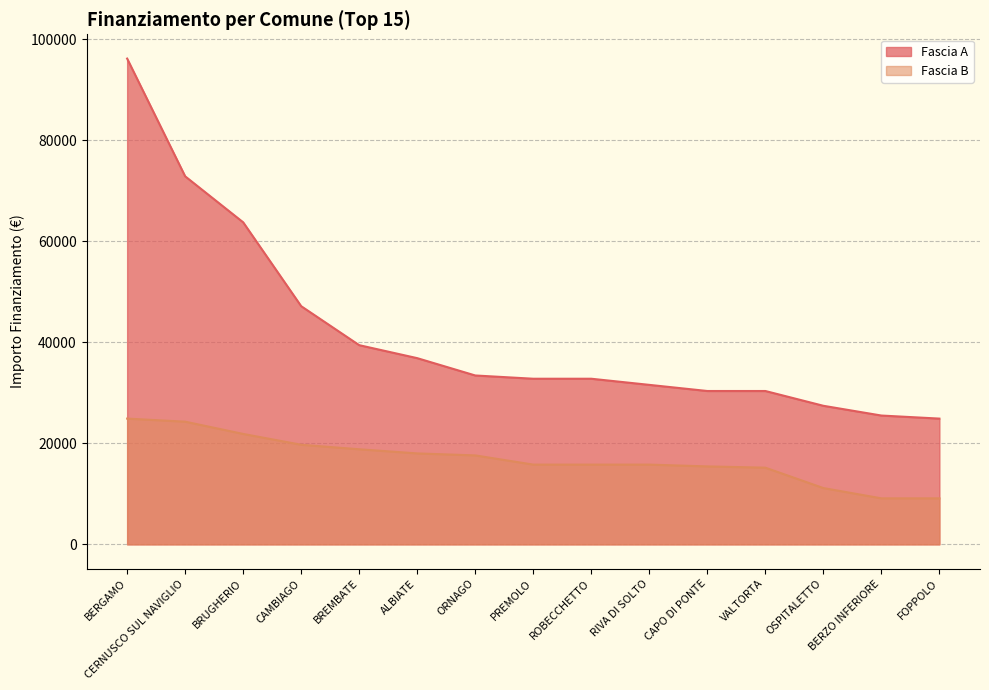

What is the total value across all series at CAPO DI PONTE?

45776